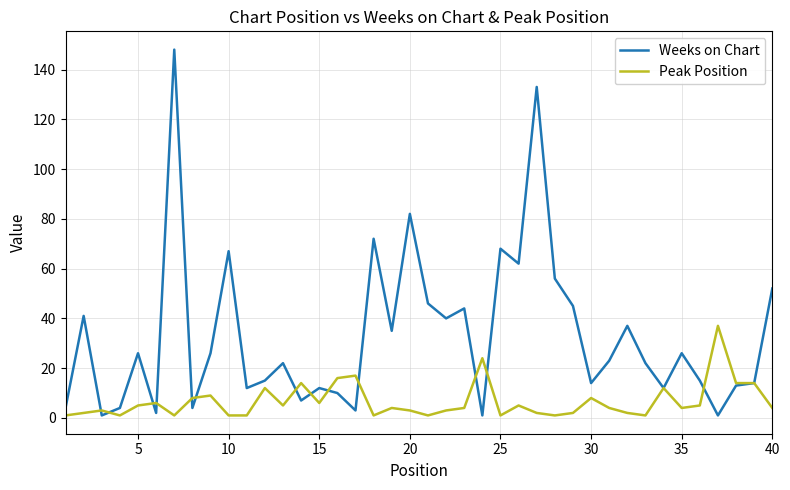

Rank the series by their average value, from highest to lowest.

Weeks on Chart, Peak Position